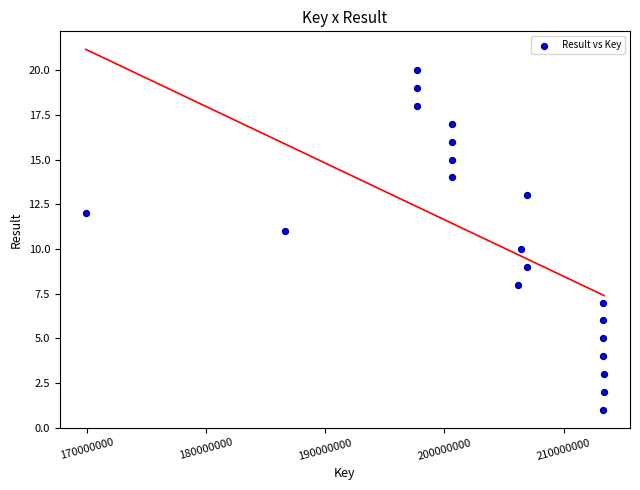

What is the range of X values (max minus min)?

43534599